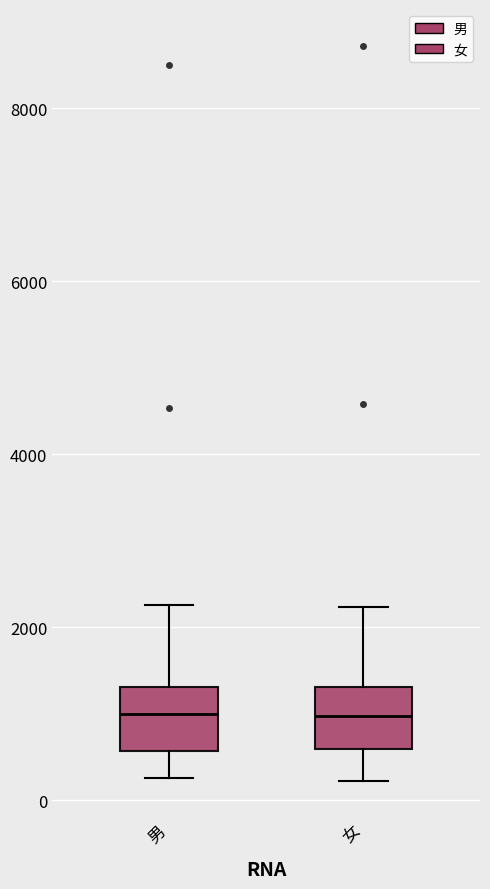

Where does the upper whisker of the box for 女 end on the y-axis? The values are not printed on the chart, so give them approximately, as read against the axis.

2200